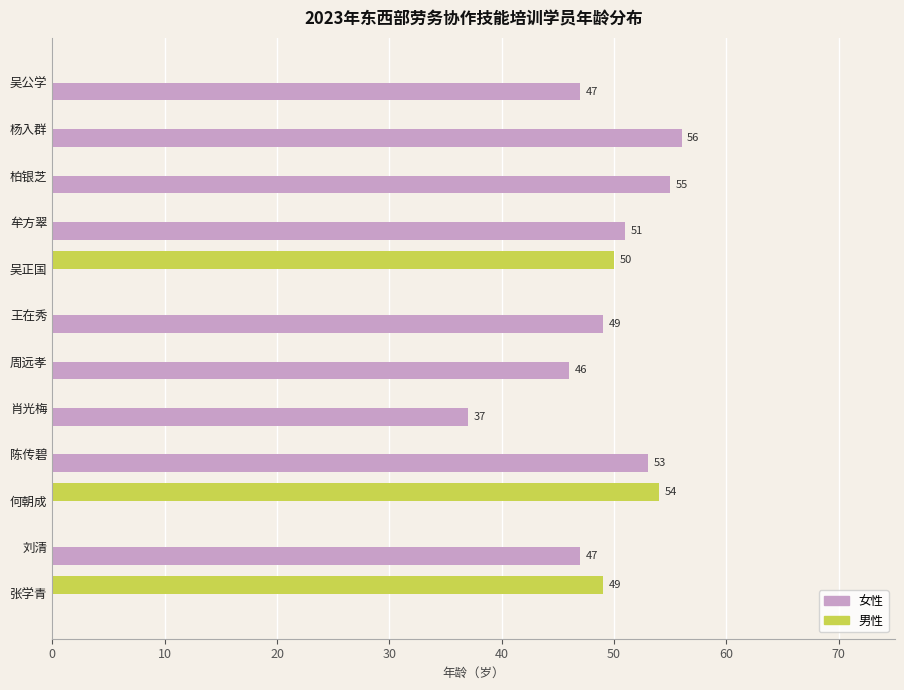

Where is 男性 nearest to the value 27?

张学青